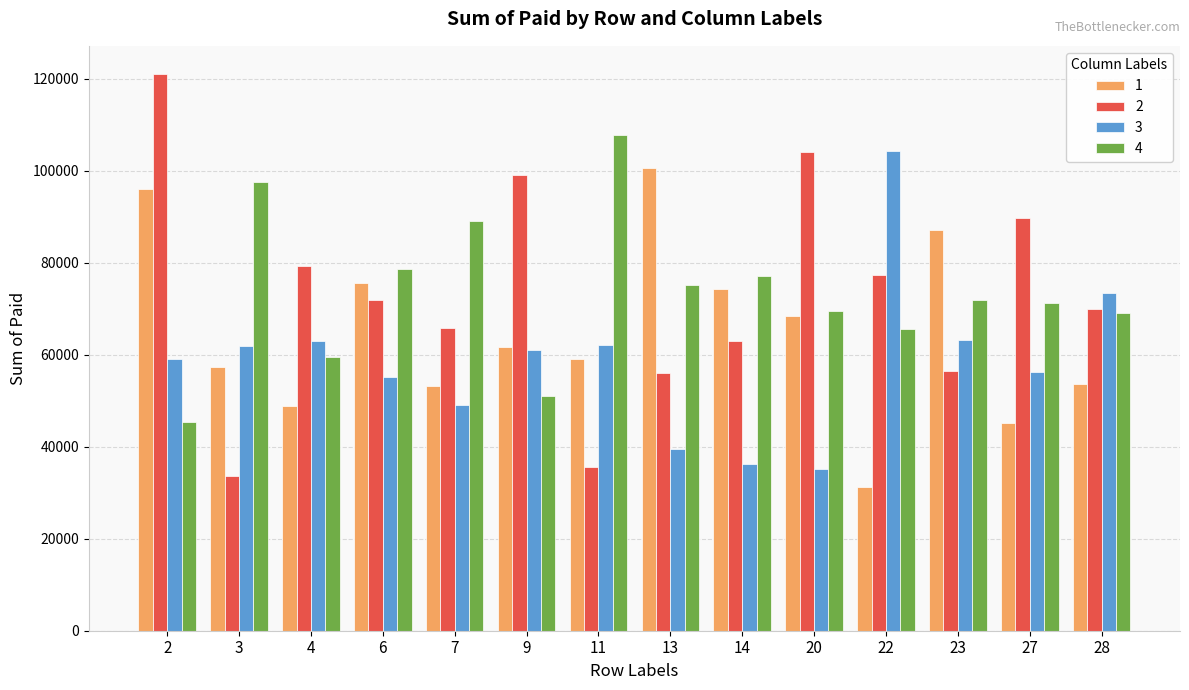

The 3 series shows 79882 at 7. True or false?

False